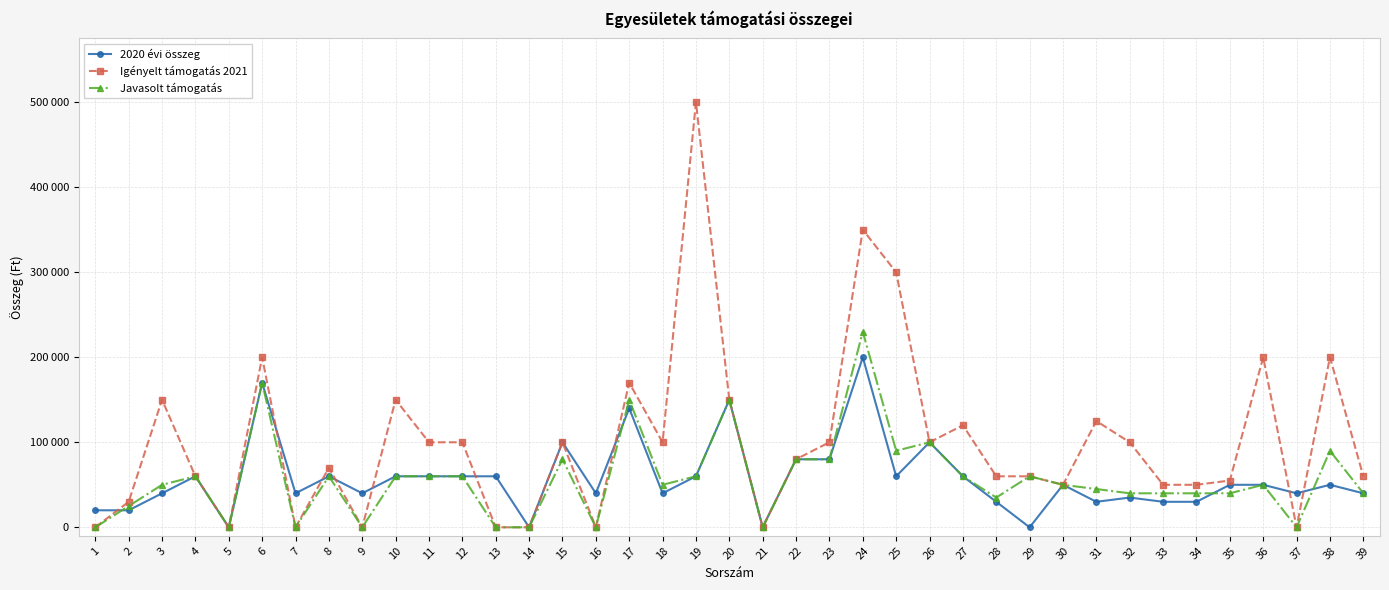

Which series ends up on top after the final intersection of Javasolt támogatás and 2020 évi összeg?

Javasolt támogatás